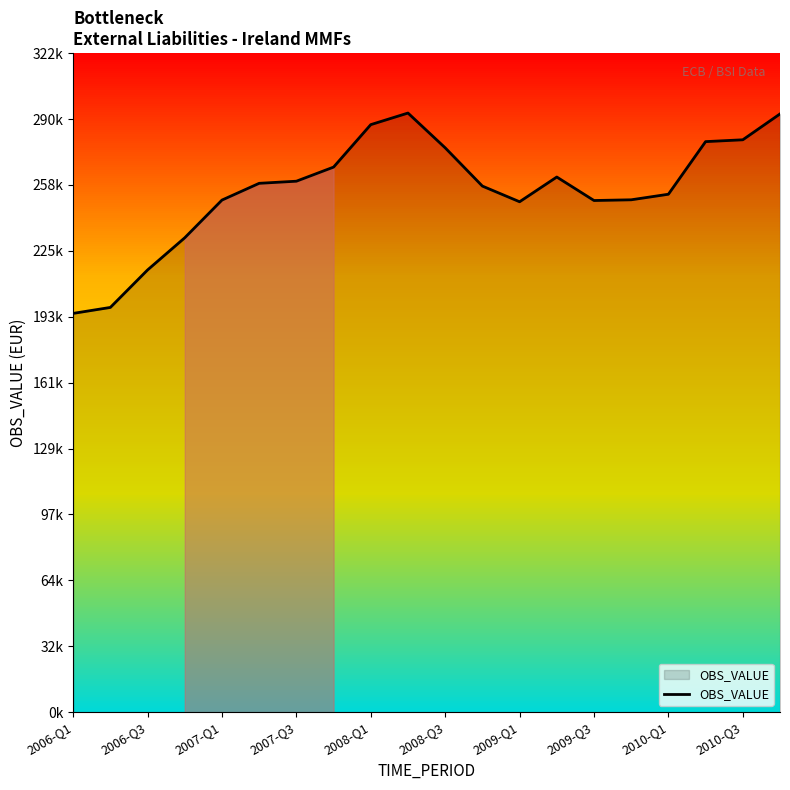

What is the value of the 11th point from the left?

275714